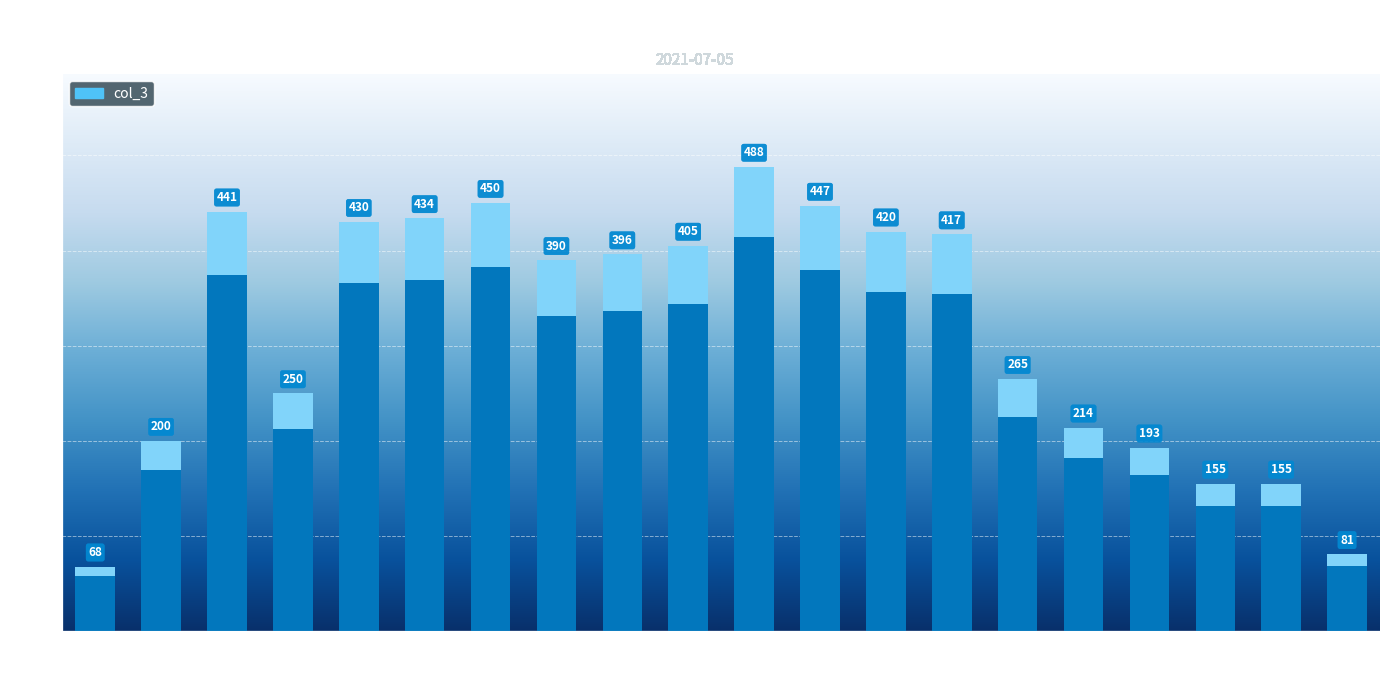

What is the change in value from 12:00 to 19:00?

-333